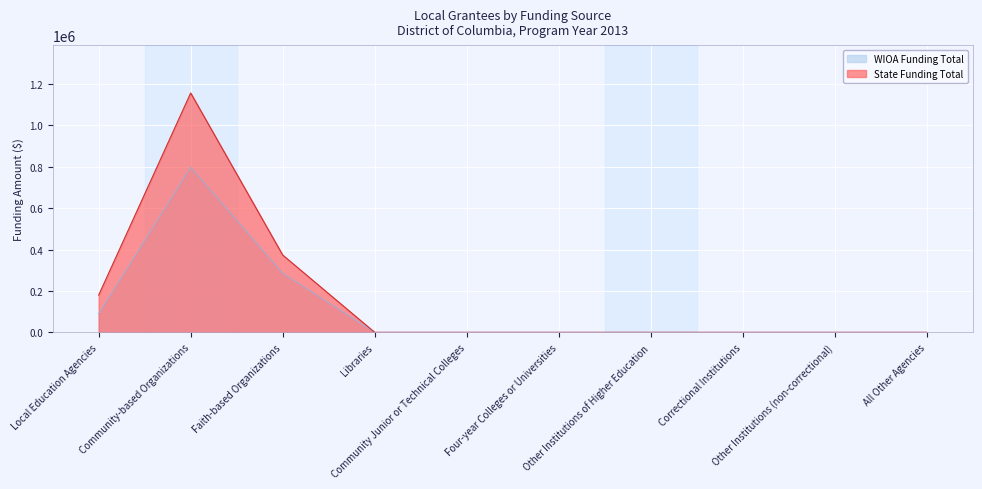

Reading left to right, list all the values displayed in this chart.

WIOA Funding Total: 90000	797349	285514	0	0	0	0	0	0	0
State Funding Total: 180000	1156568	373672	0	0	0	0	0	0	0